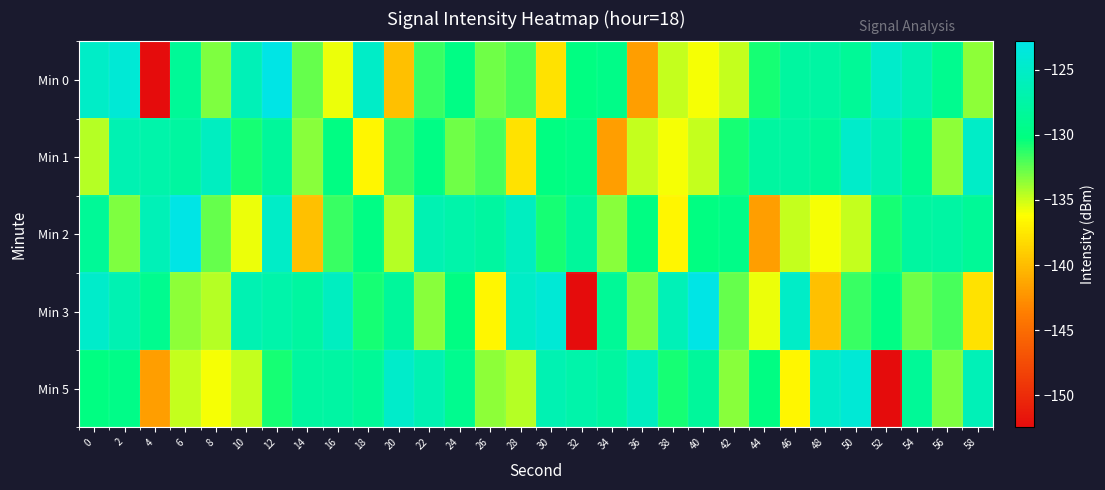

Between 24 and 50, which is larger?

50